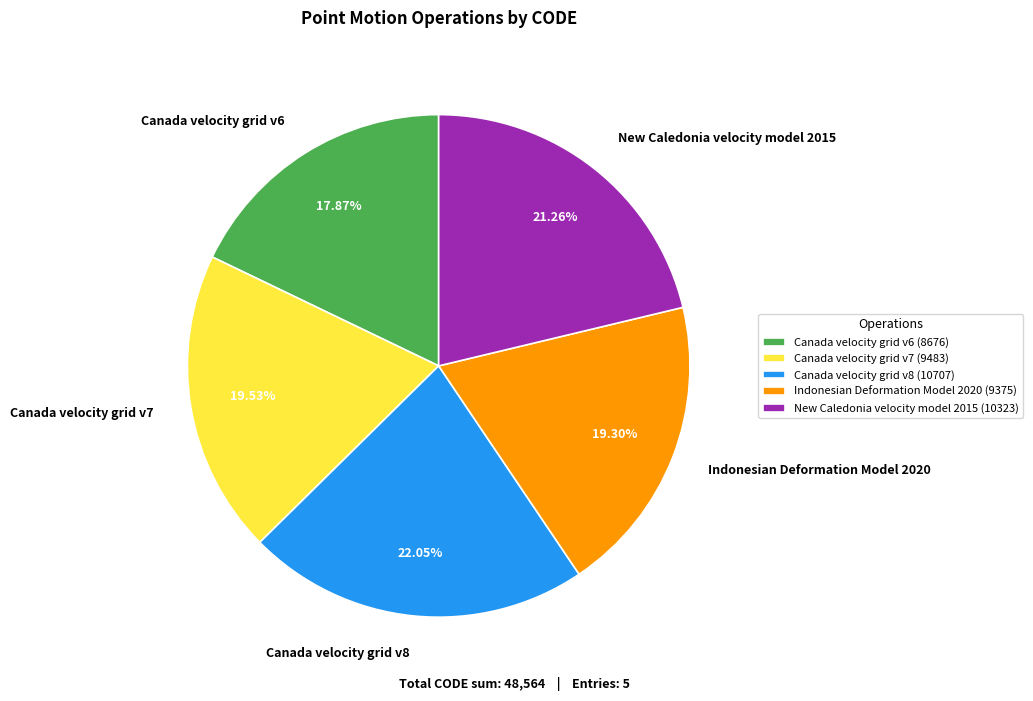

True or false: New Caledonia velocity model 2015 accounts for 6% of the total.

False